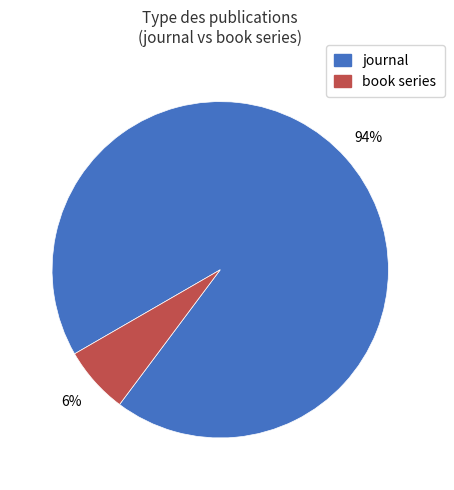

What percentage is the book series slice, to the nearest percent?

6%